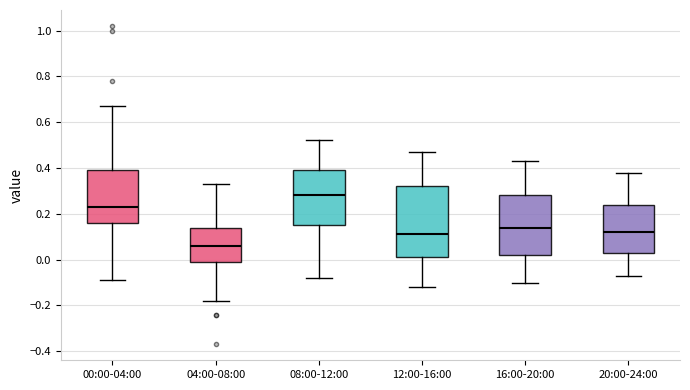

Comparing the boxes themselves (not the whiskers), which one is the tallest?

12:00-16:00